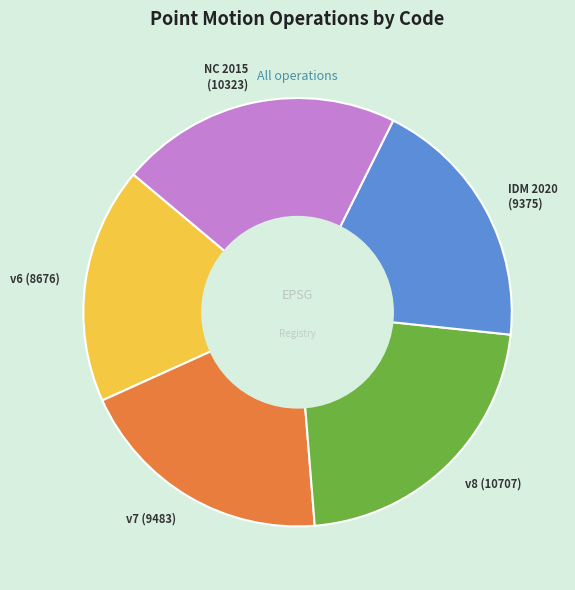

Is there any slice that represents more than half of the pie?

No